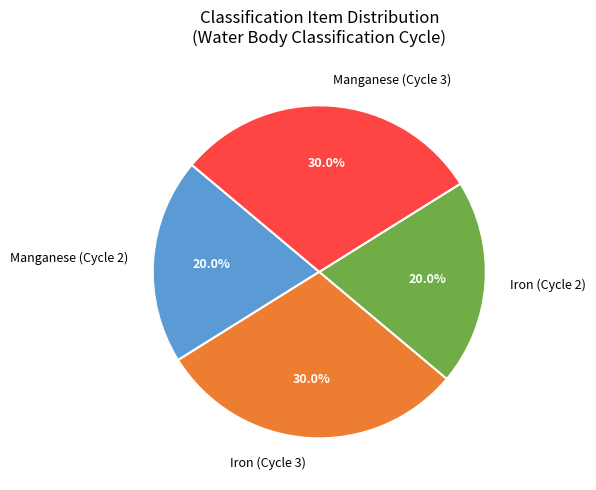

What portion of the pie excludes Iron (Cycle 2)?

80.0%